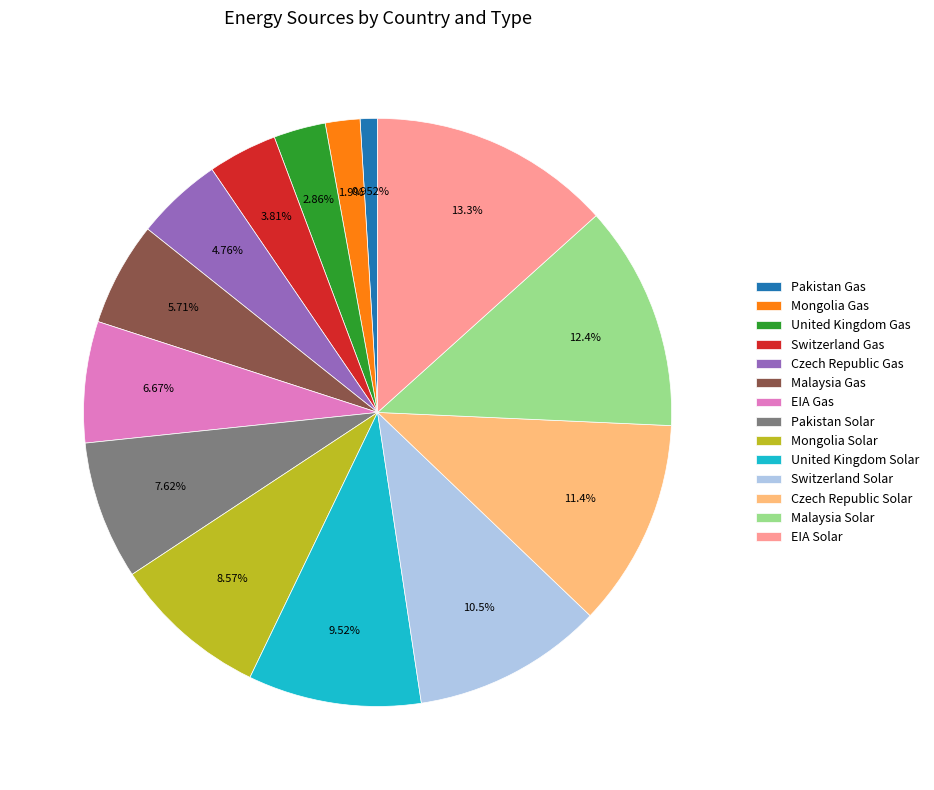

Which slice is the largest?

EIA Solar